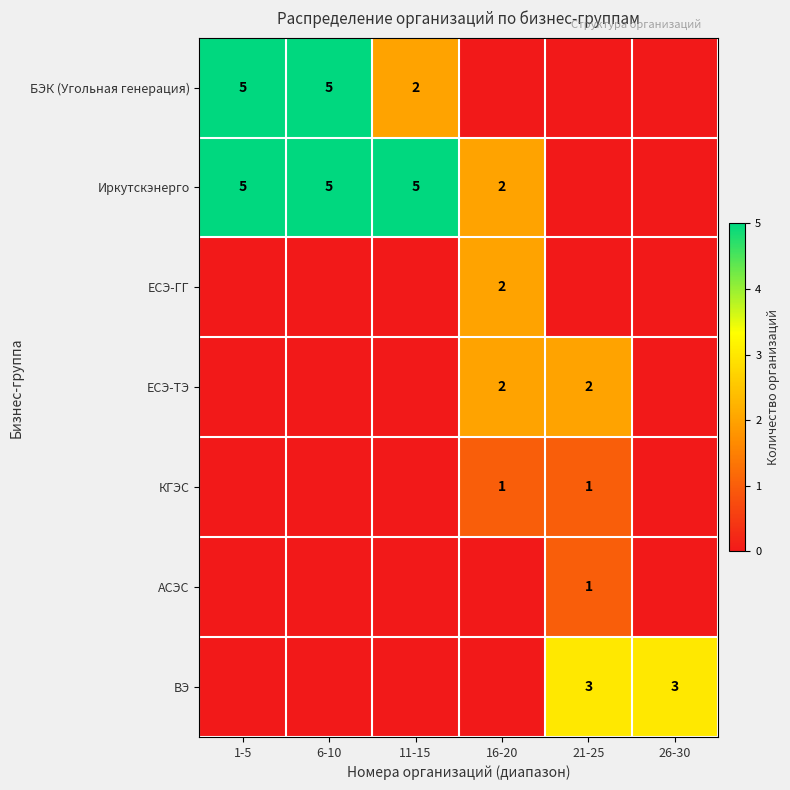

The value of ЕСЭ-ТЭ at 16-20 is 1. True or false?

False